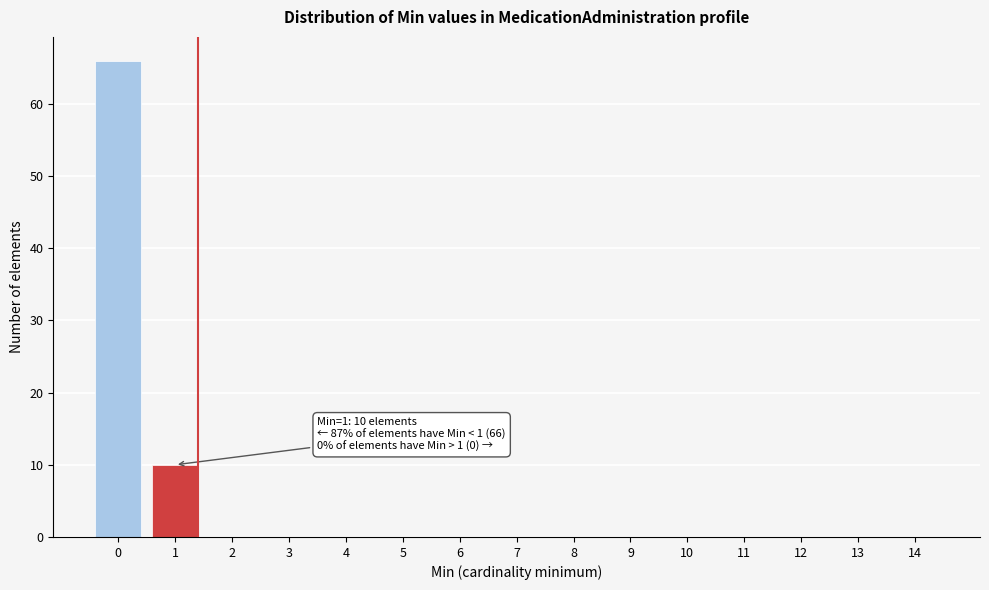

Reading left to right, what are all the values shown in this chart?

0=66	1=10	2=0	3=0	4=0	5=0	6=0	7=0	8=0	9=0	10=0	11=0	12=0	13=0	14=0